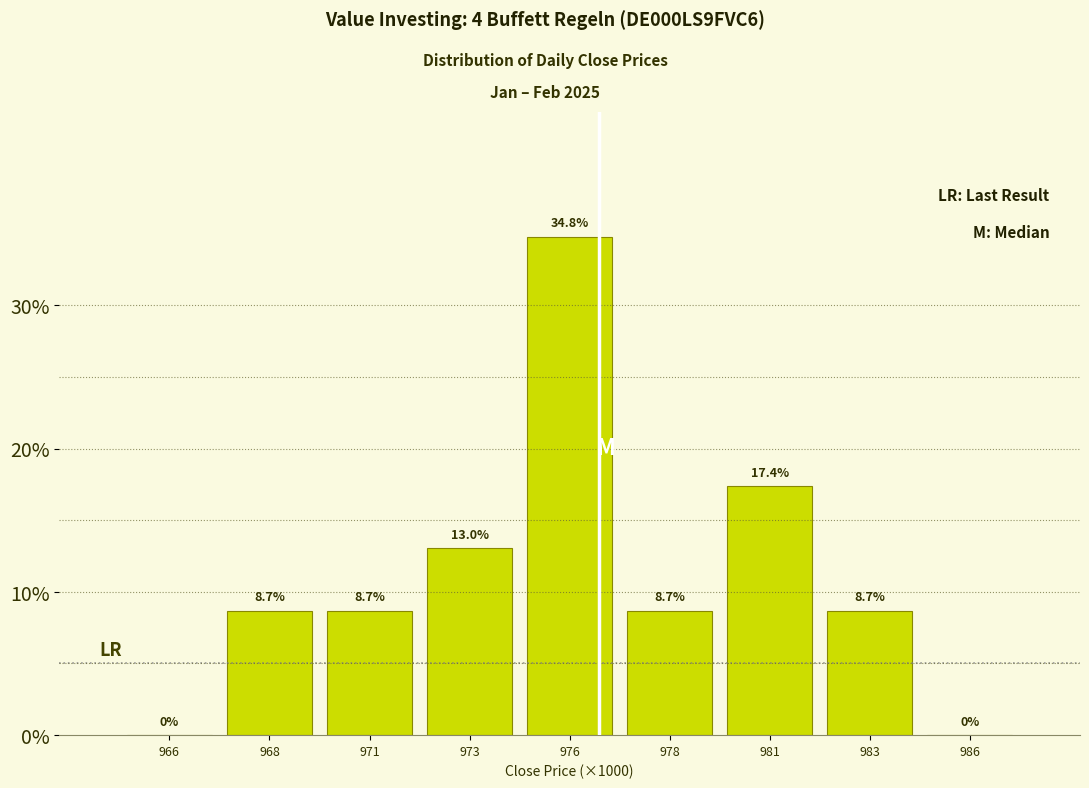

Reading left to right, what are all the values shown in this chart?

966=0.0	968=8.7	971=8.7	973=13.0	976=34.8	978=8.7	981=17.4	983=8.7	986=0.0